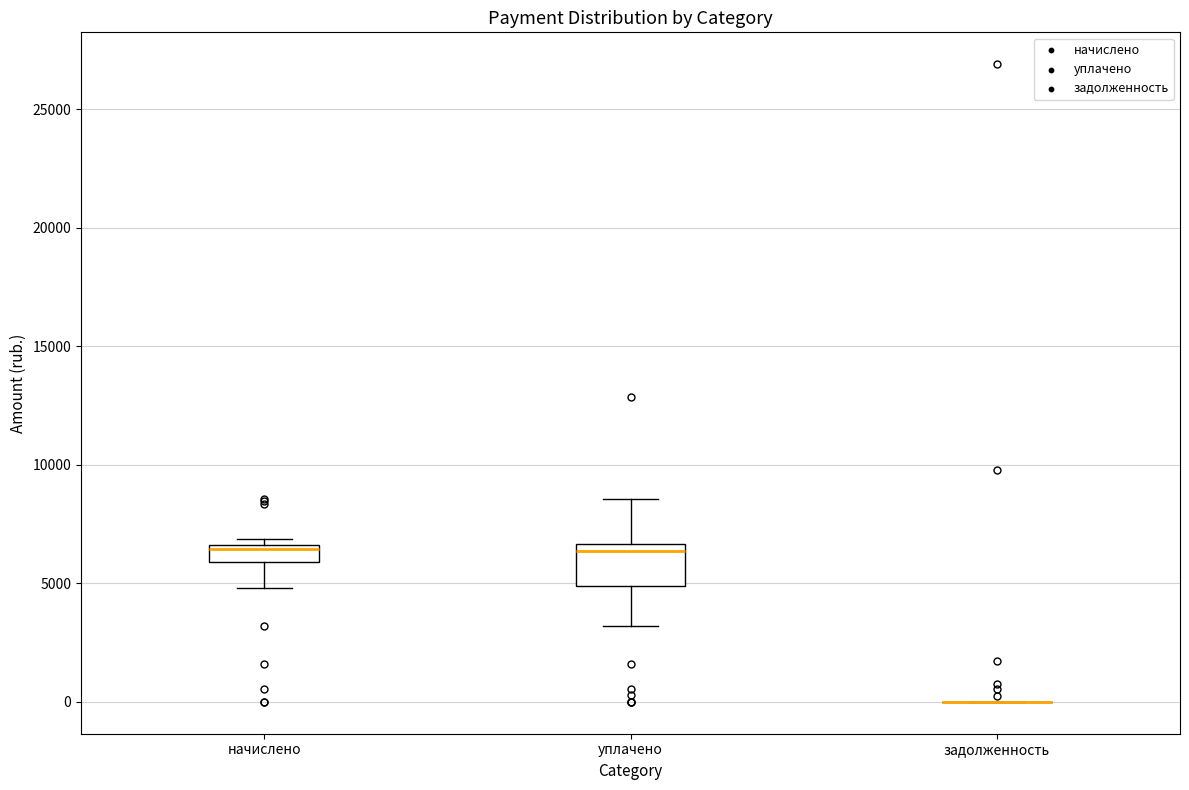

Where is the upper edge of the box for уплачено on the y-axis? The values are not printed on the chart, so give them approximately, as read against the axis.

6500